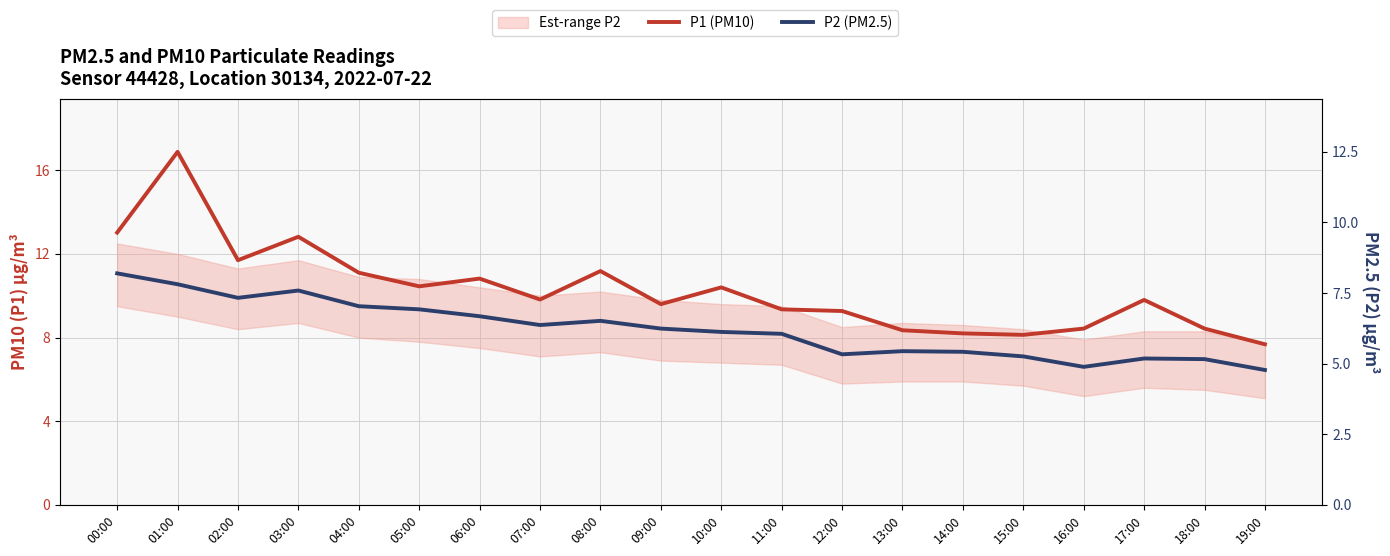

What is the value of the P1 (PM10) point at the 18th from the left?

9.8